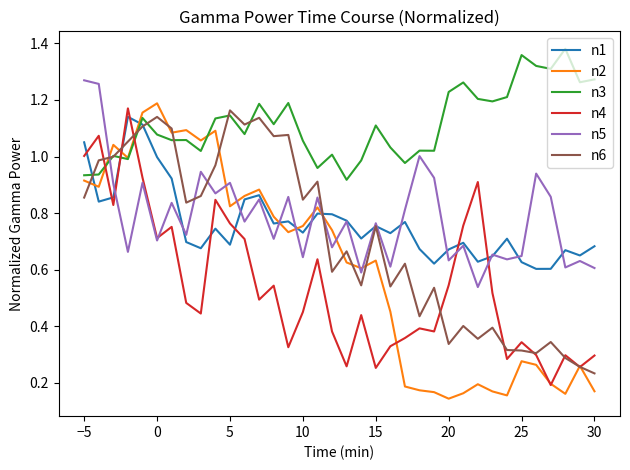

True or false: n3 and n5 intersect in this chart.

True